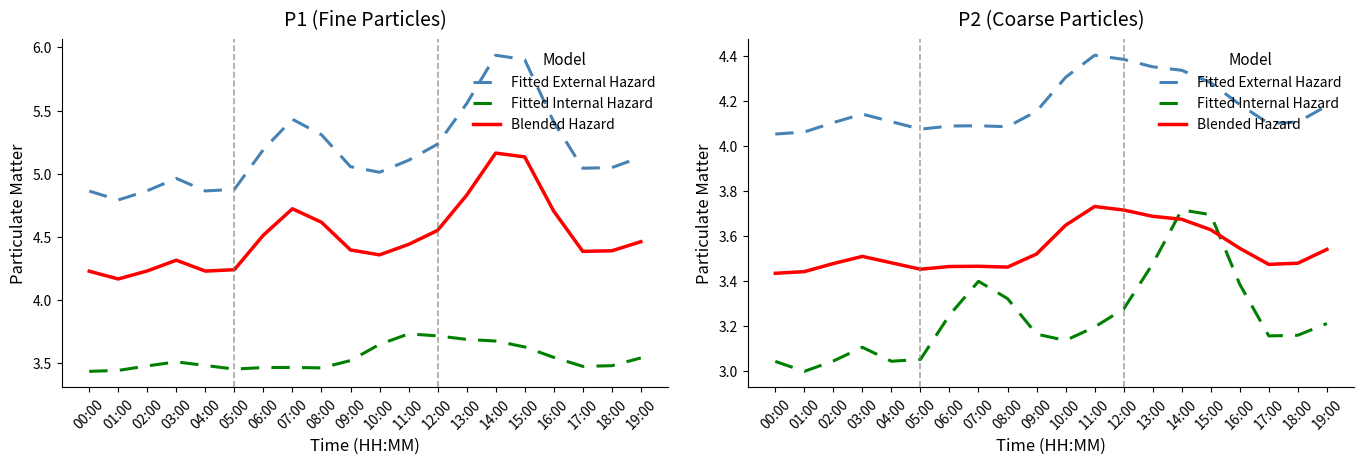

Which series changed the most between 02:00 and 16:00?

Fitted Internal Hazard